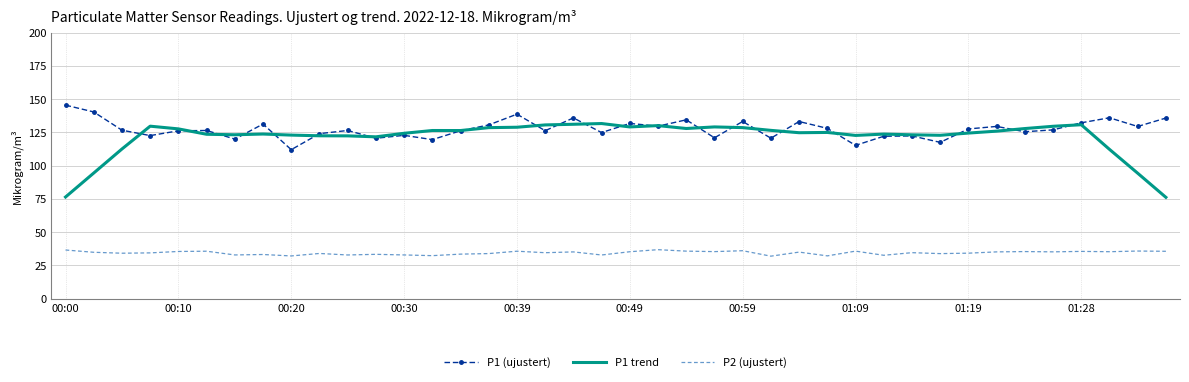

Which series has the largest range (max minus min)?

P1 trend